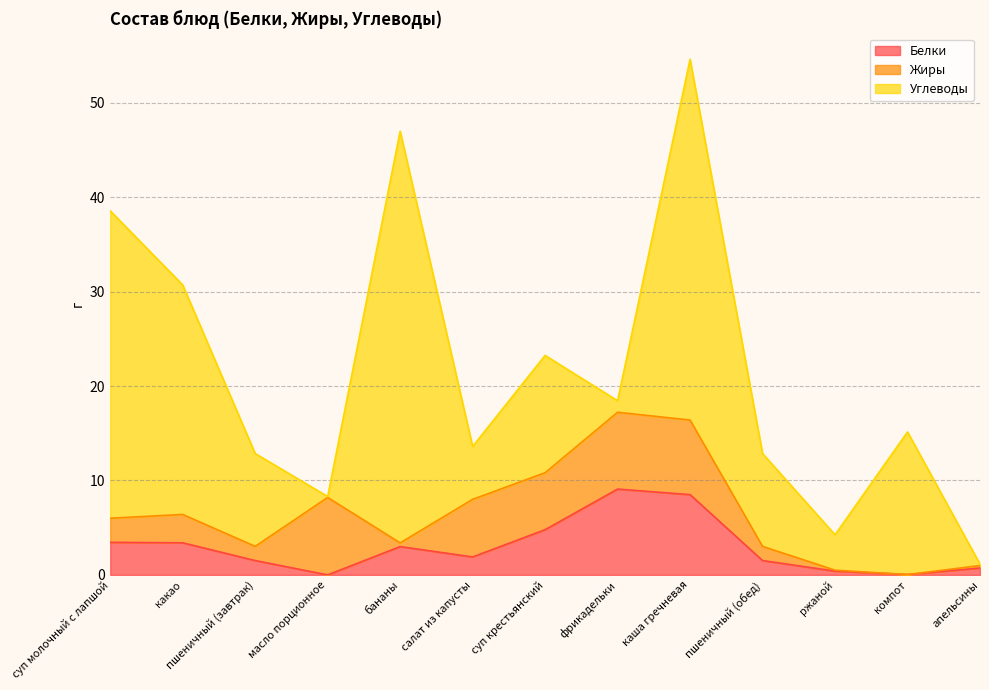

What is the value of the Жиры point at the 2nd from the left?

3.0